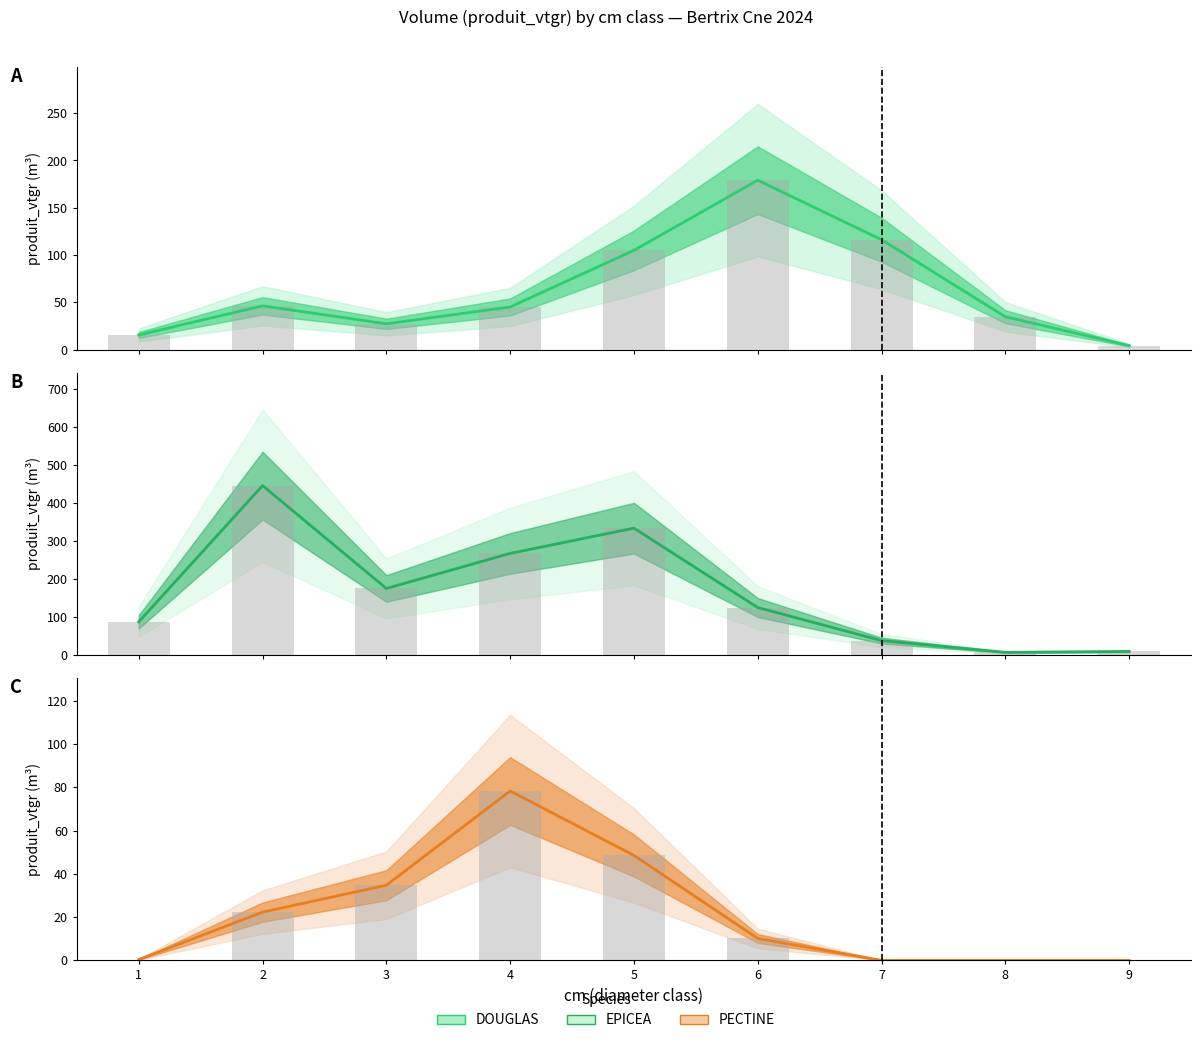

At which category does the chart reach its peak across all series?

2